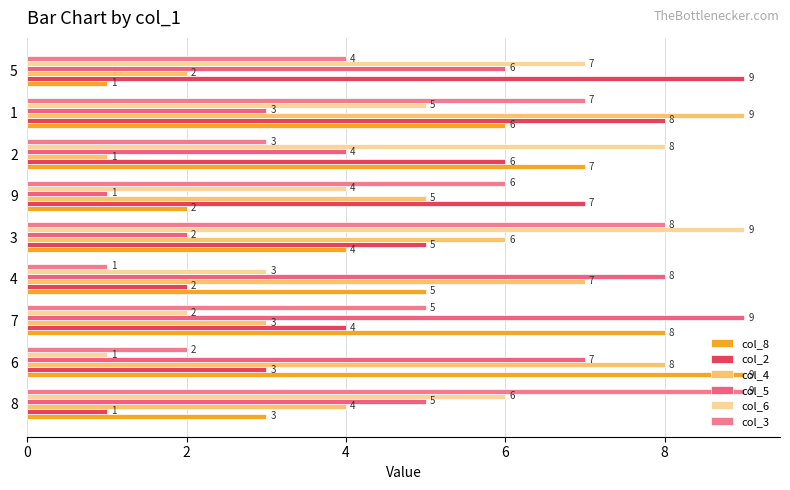

What is the difference between the second highest and minimum values in the col_6 series?

7